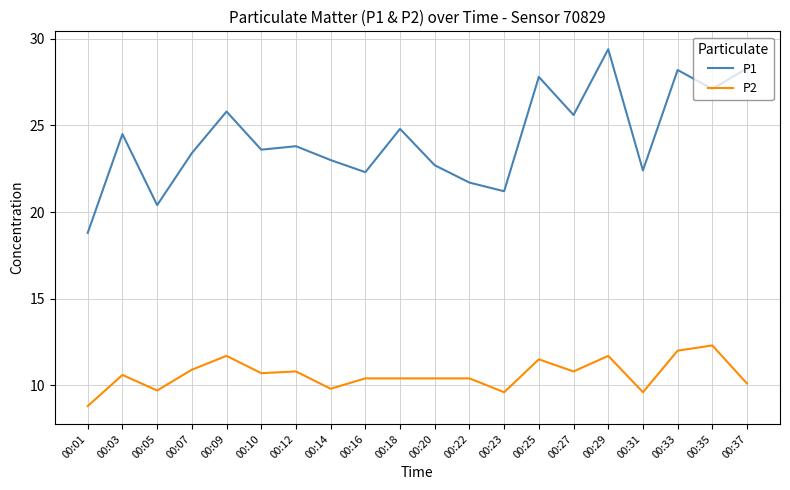

Rank the series by their maximum value, from highest to lowest.

P1, P2